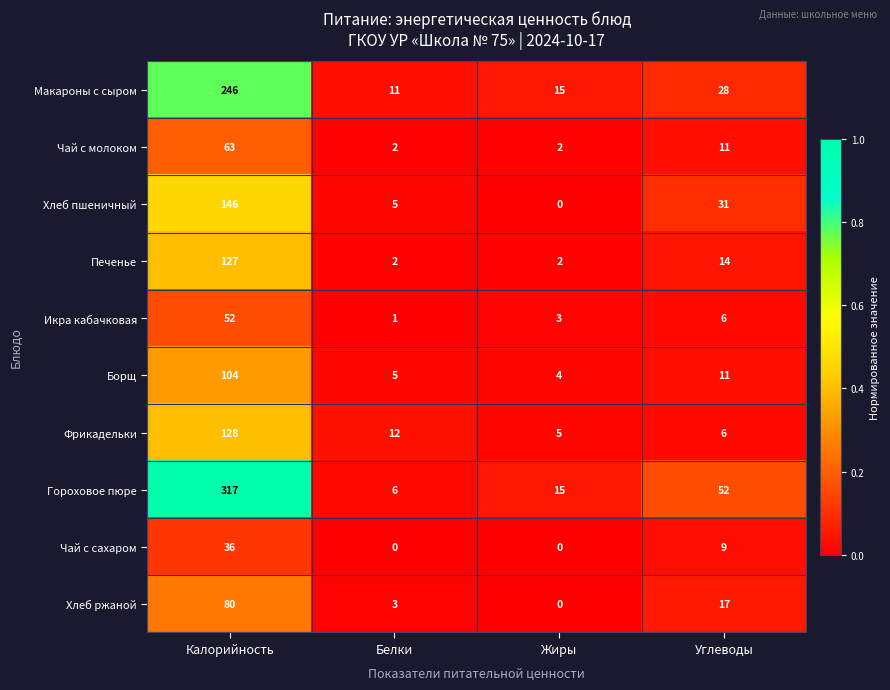

At which label is Борщ closest to 54?

Углеводы